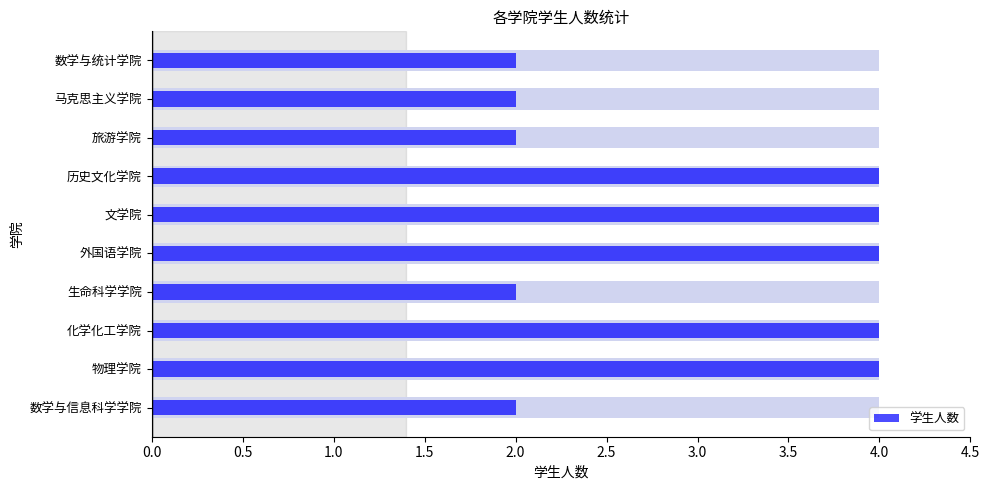

Which has a higher value, 历史文化学院 or 生命科学学院?

历史文化学院